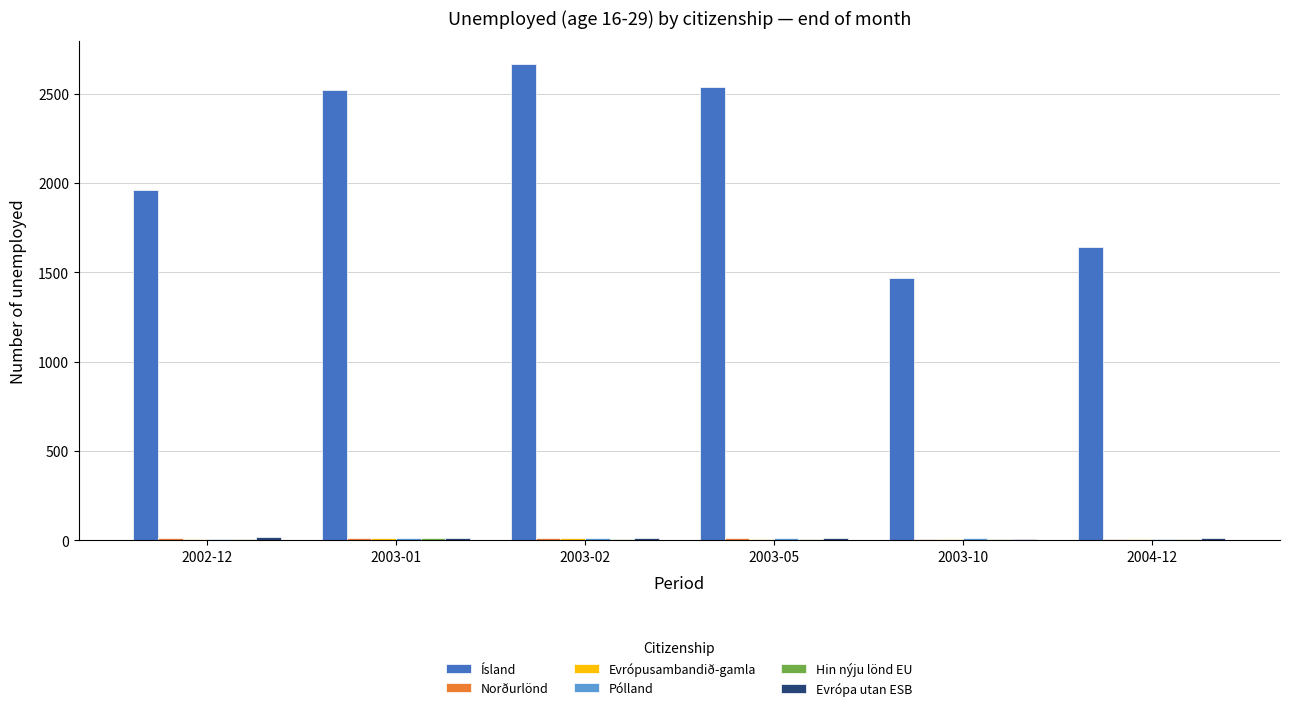

How many distinct data groups are displayed?

6